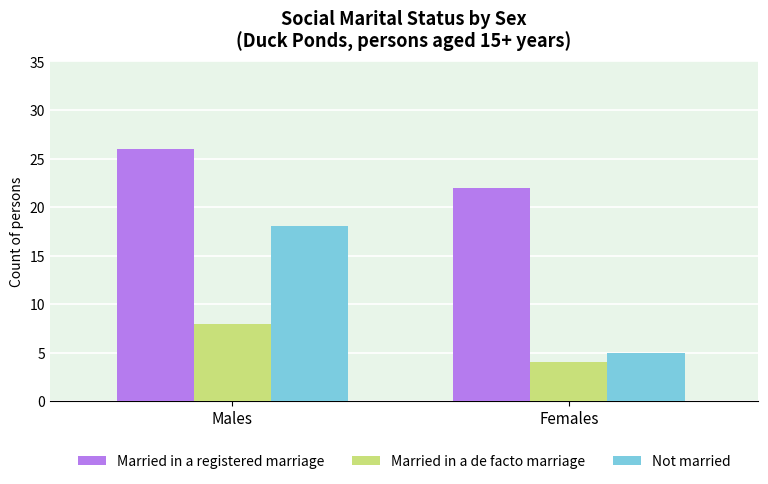

Reading right to left, transcribe all the data shown in this chart.

Married in a registered marriage: Females=22	Males=26
Married in a de facto marriage: Females=4	Males=8
Not married: Females=5	Males=18